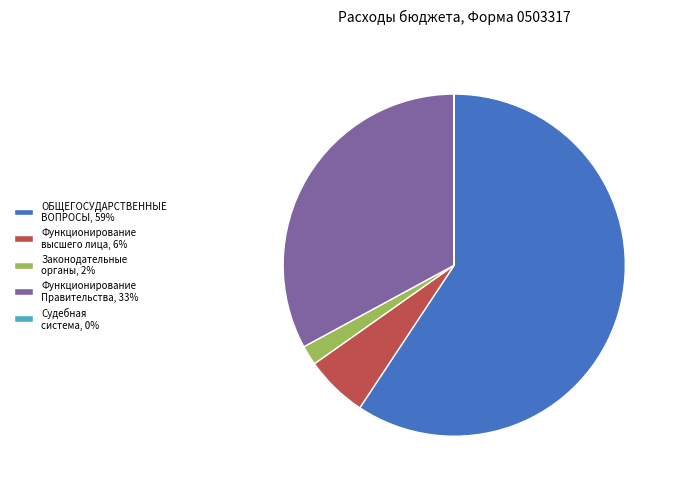

The Законодательные органы, 2% slice represents 2% of the pie. True or false?

True